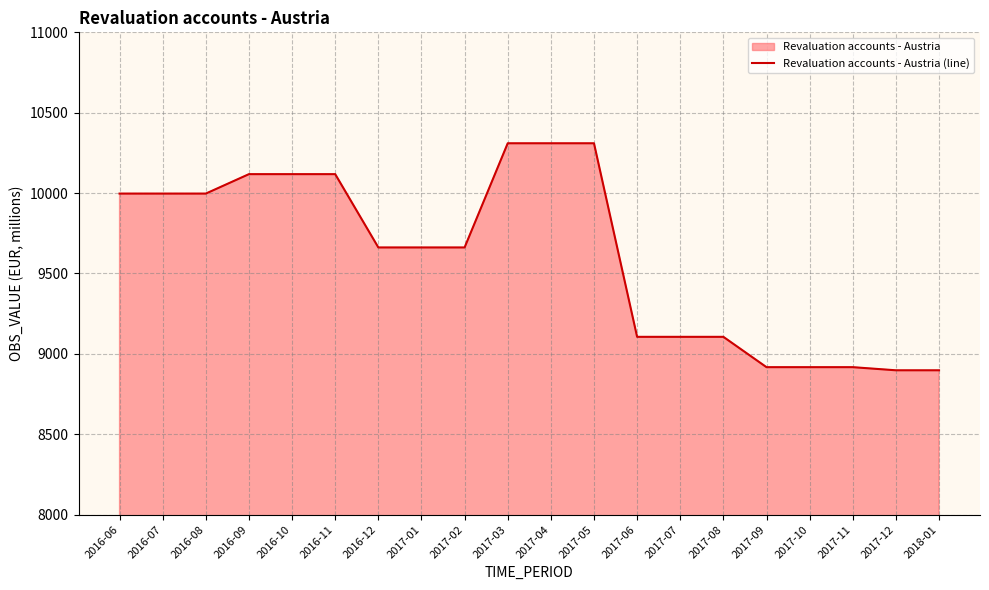

Which has a higher value, 2017-05 or 2018-01?

2017-05